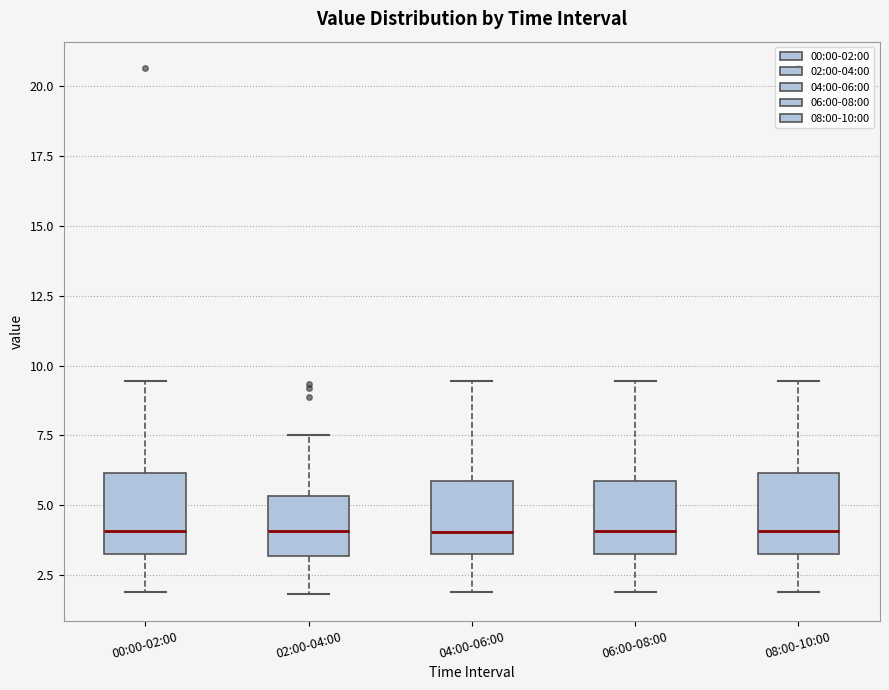

Where is the lower edge of the box for 08:00-10:00 on the y-axis? The values are not printed on the chart, so give them approximately, as read against the axis.

3.5